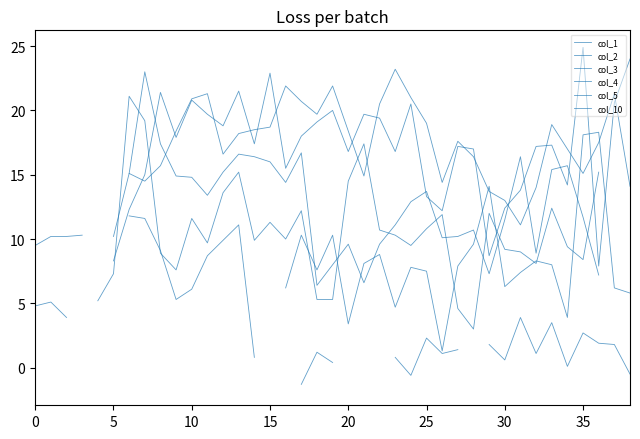

List the series in order of their overall mean, lowest first.

col_1, col_2, col_3, col_4, col_5, col_10